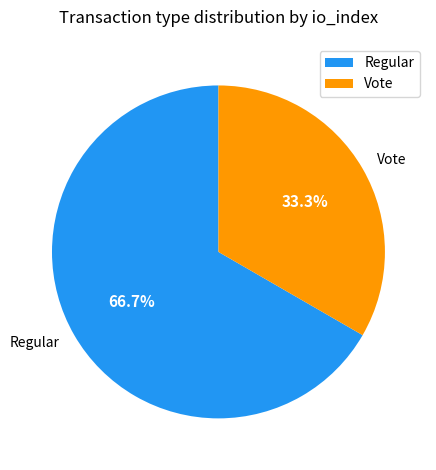

How many slices are in this pie chart?

2